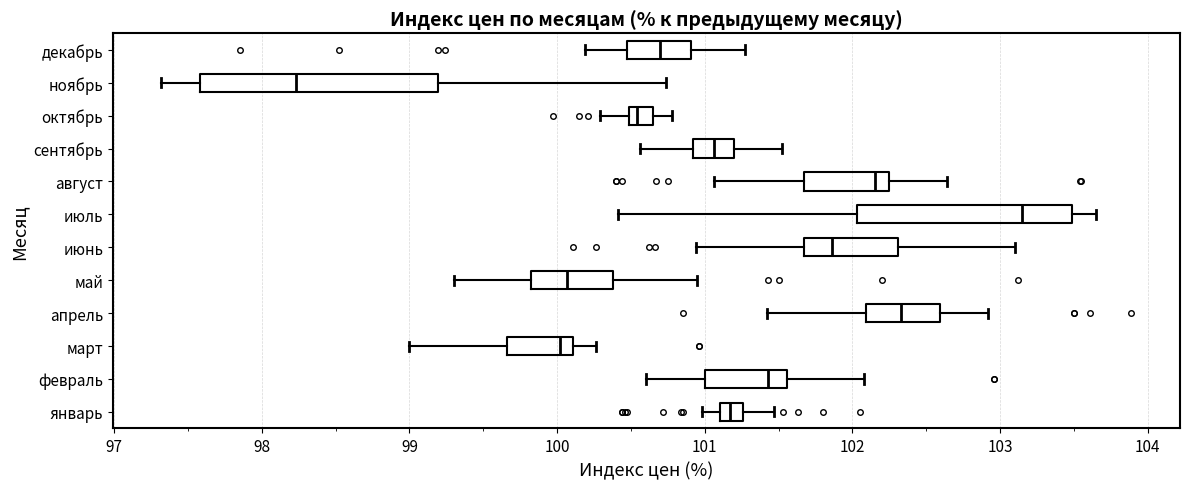

Reading bottom to top, read every box against the x-axis: the position of its median line, the range the box covers, and the ends of its whiskers. The values are not printed on the chart, so give them approximately, as read against the axis.

январь: median 101.2, box 101.1 to 101.3, whiskers 101.0 to 101.5
февраль: median 101.4, box 101.0 to 101.6, whiskers 100.6 to 102.1
март: median 100.0, box 99.7 to 100.1, whiskers 99.0 to 100.3
апрель: median 102.3, box 102.1 to 102.6, whiskers 101.4 to 102.9
май: median 100.1, box 99.8 to 100.4, whiskers 99.3 to 101.0
июнь: median 101.9, box 101.7 to 102.3, whiskers 100.9 to 103.1
июль: median 103.2, box 102.0 to 103.5, whiskers 100.4 to 103.7
август: median 102.2, box 101.7 to 102.3, whiskers 101.1 to 102.6
сентябрь: median 101.1, box 100.9 to 101.2, whiskers 100.6 to 101.5
октябрь: median 100.5 (just right of the box's left edge), box 100.5 to 100.7, whiskers 100.3 to 100.8
ноябрь: median 98.2, box 97.6 to 99.2, whiskers 97.3 to 100.7
декабрь: median 100.7, box 100.5 to 100.9, whiskers 100.2 to 101.3